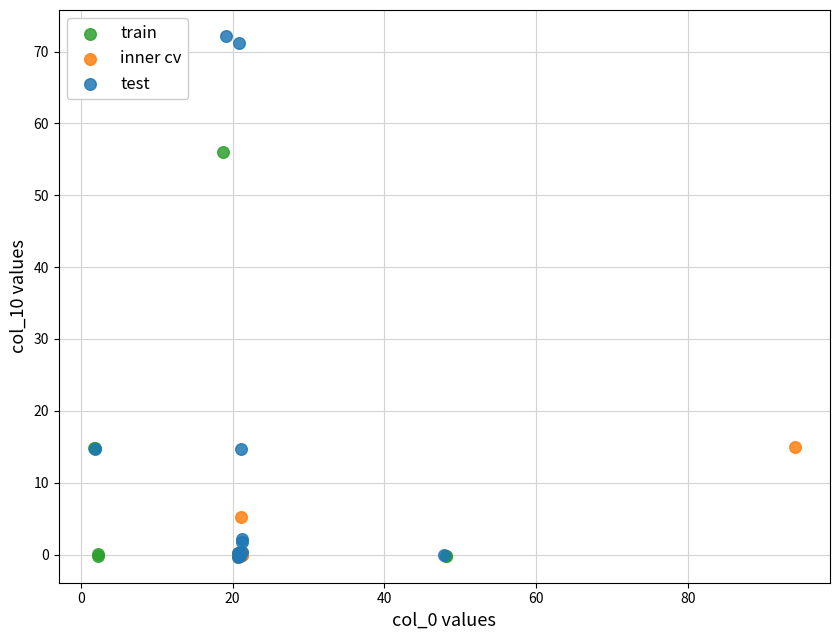

Which series has the widest spread of Y values?

test